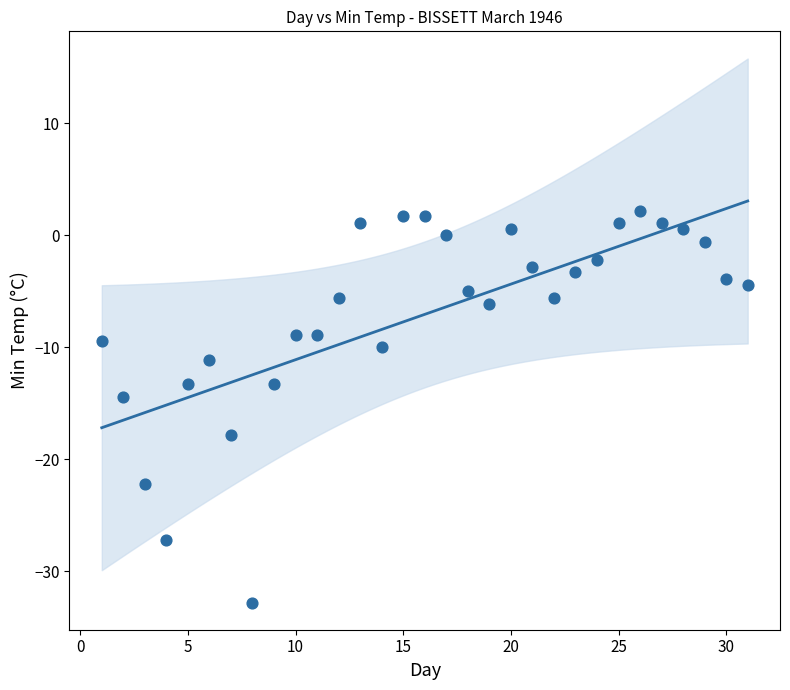

What Y value in the scatter plot is closest to -15?

-14.4